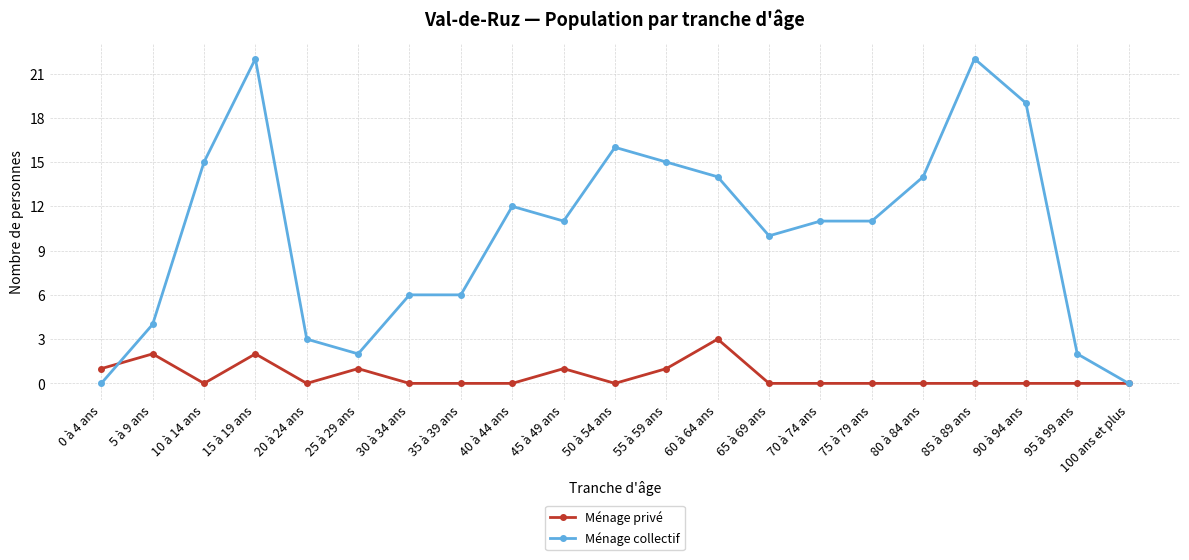

Count the number of data series in this chart.

2